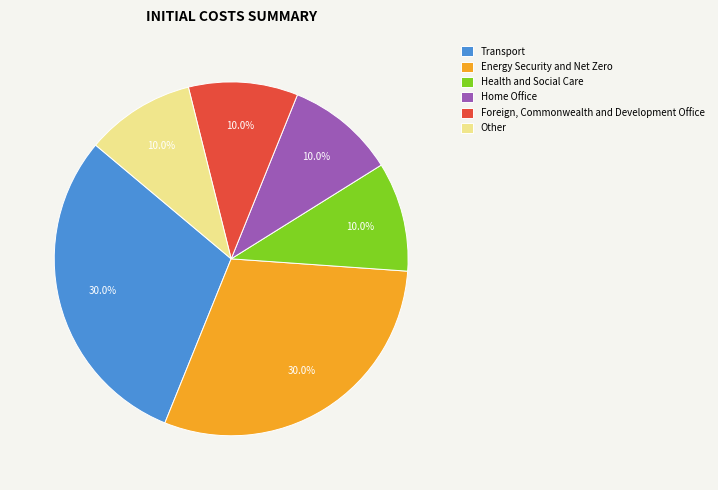

Is the sum of Energy Security and Net Zero and Health and Social Care greater than half?

No